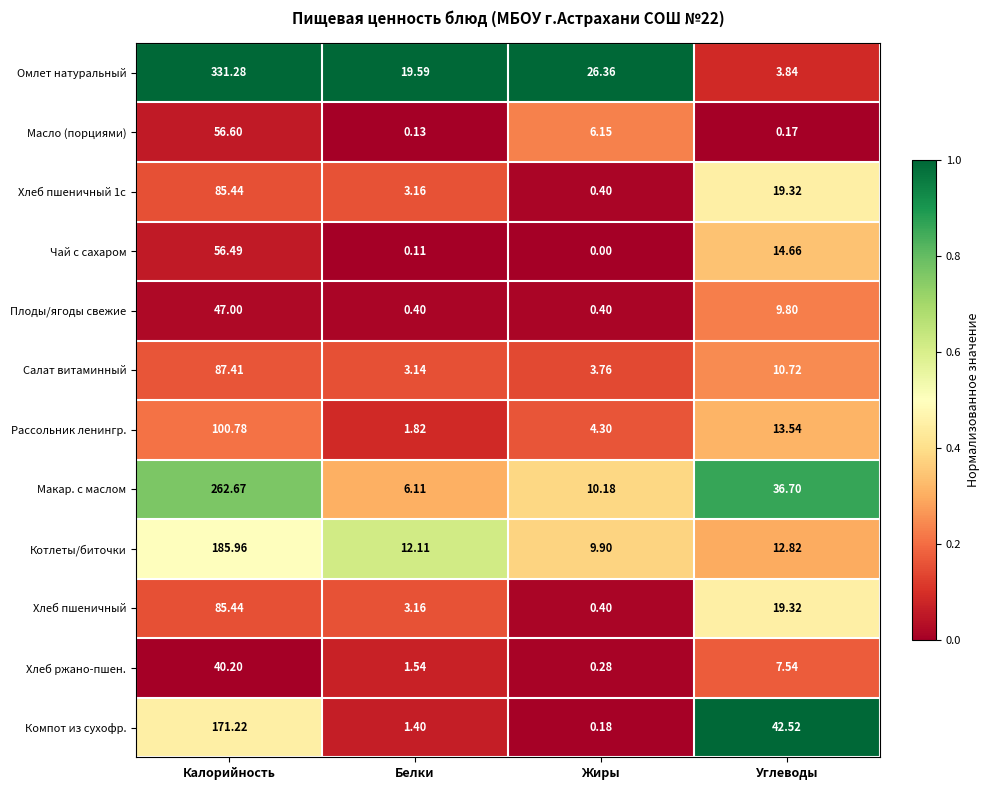

At which category is the sum across all series the highest?

Калорийность